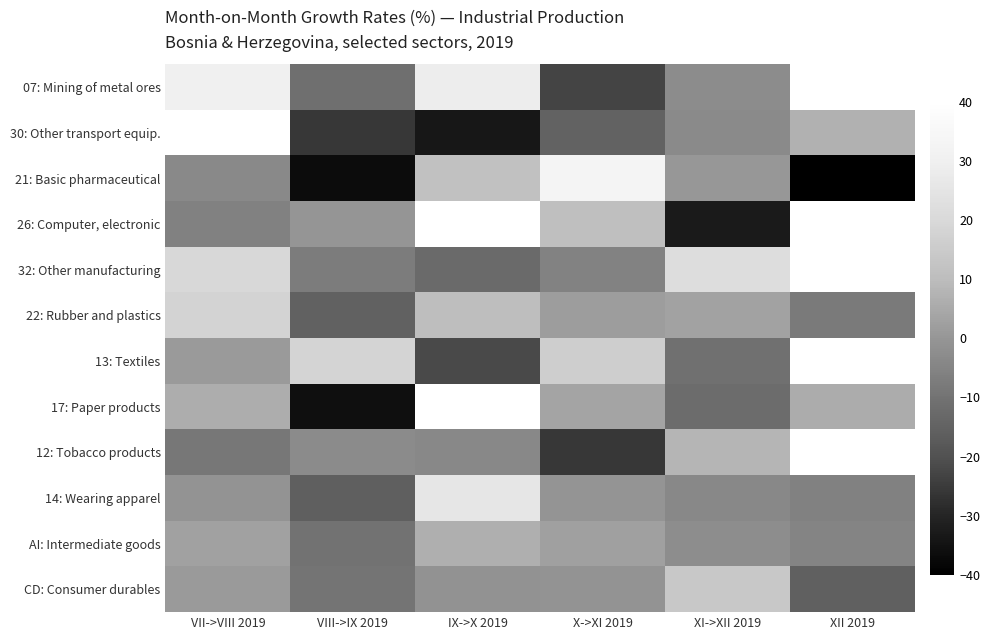

Count the number of data series in this chart.

12